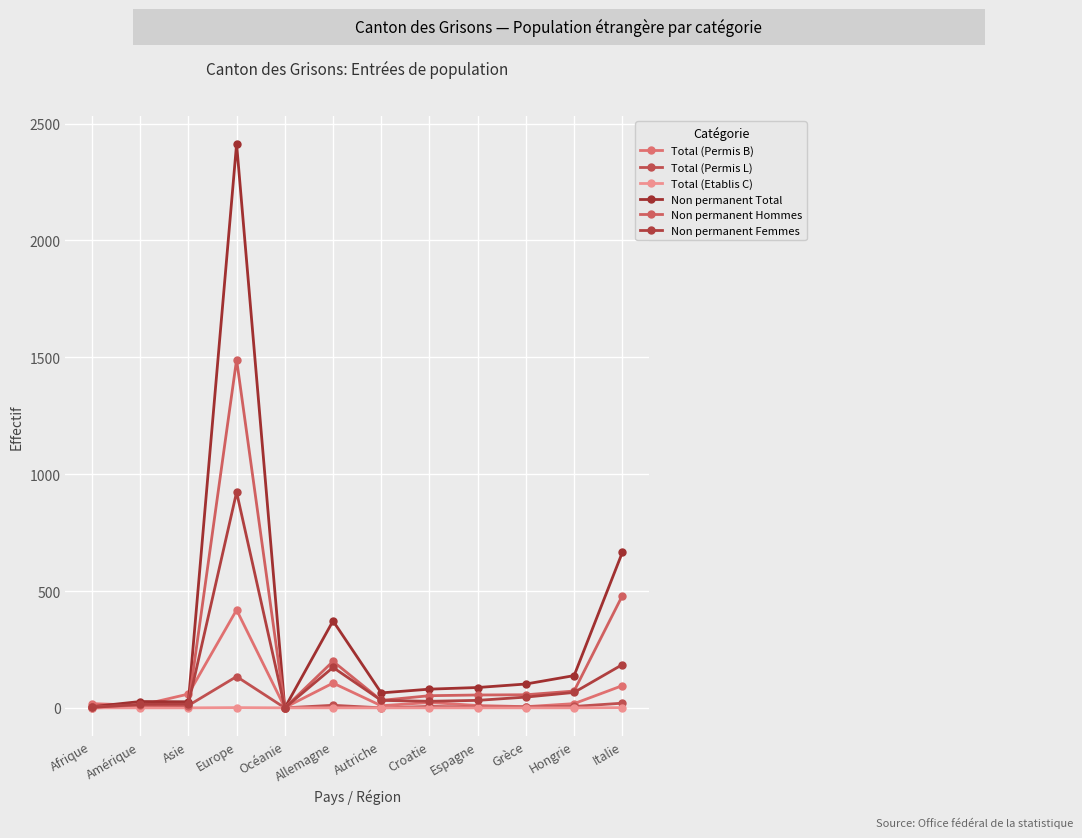

Which category has the highest value across all series?

Europe